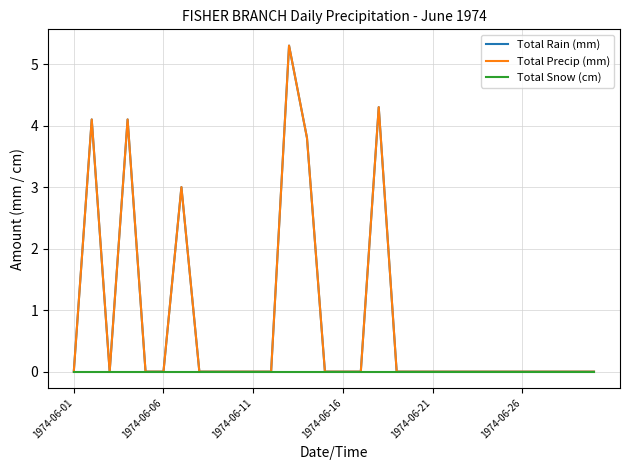

Which series has the largest range (max minus min)?

Total Rain (mm)